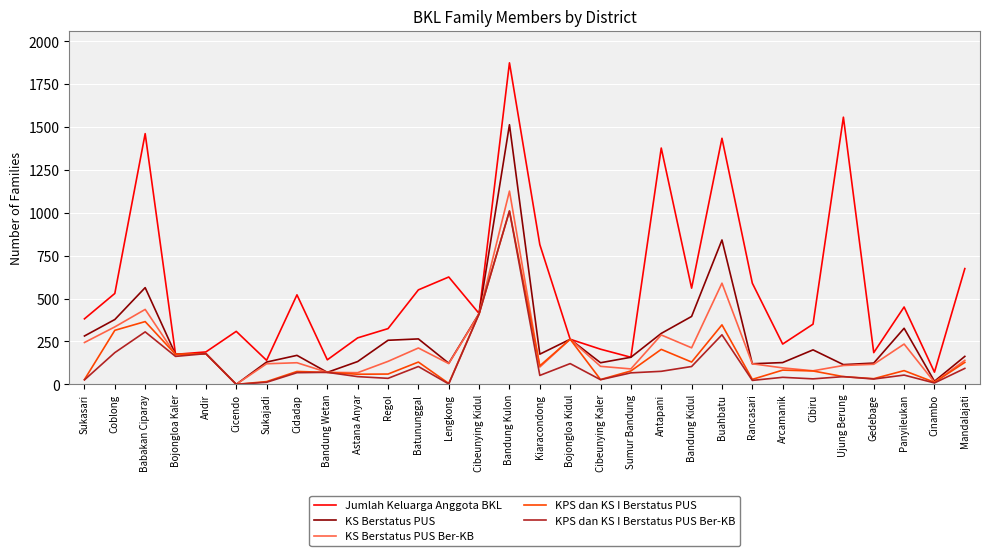

The value of KPS dan KS I Berstatus PUS at Bojongloa Kidul is 377. True or false?

False